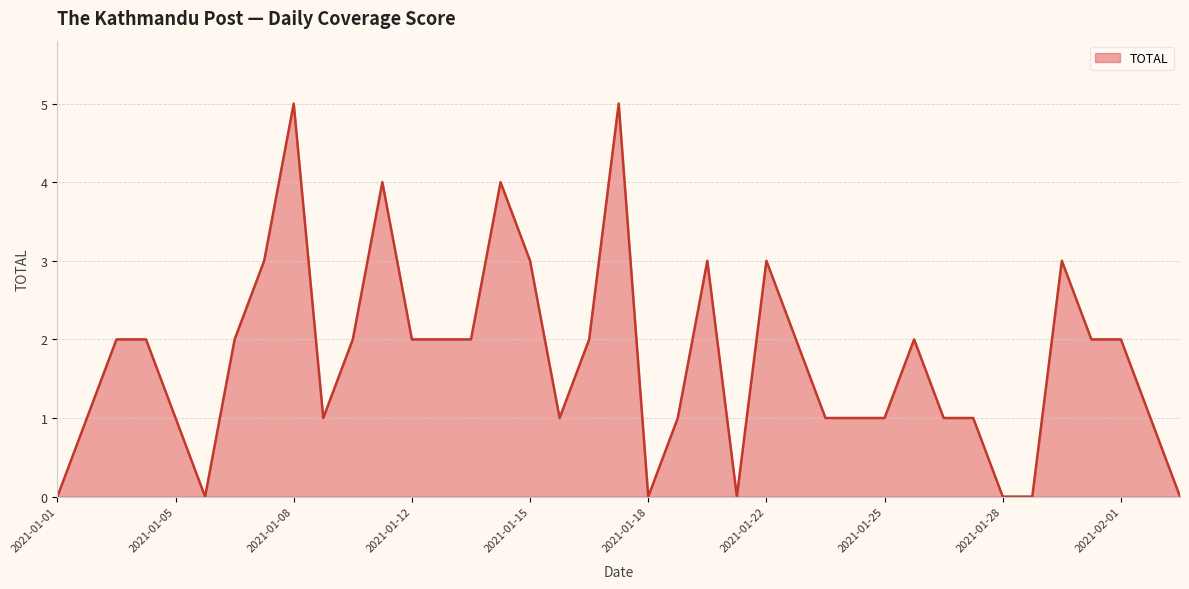

What is the difference between the maximum and minimum values?

5